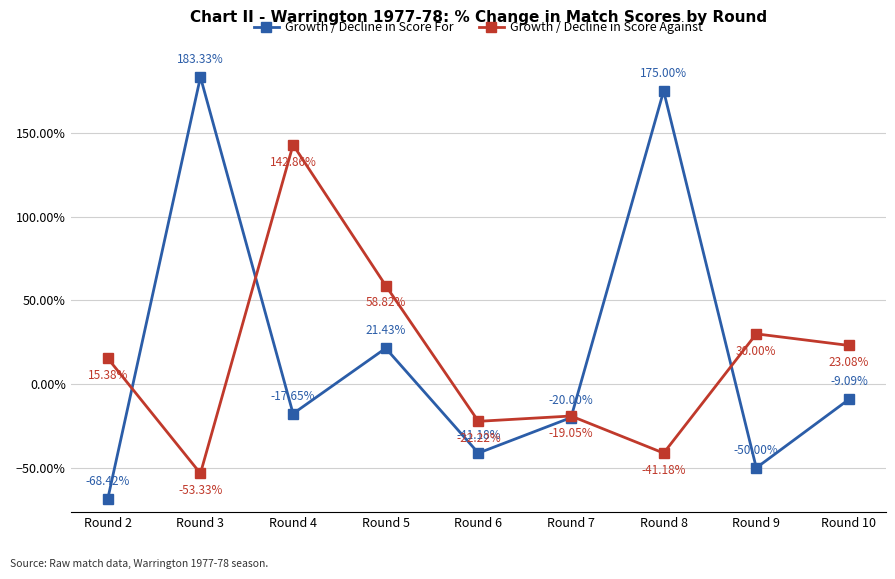

Which series has the widest spread of values?

Growth / Decline in Score For